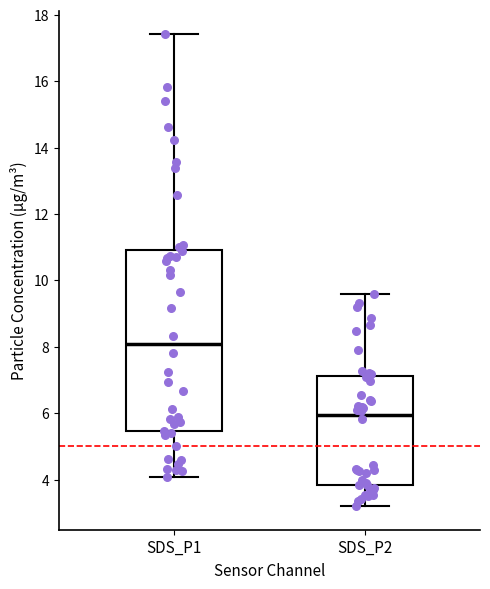

Reading left to right, transcribe this box plot: for each box, give where its median line is, the range the box spans, and where its two whiskers end, as read against the y-axis. The values are not printed on the chart, so give them approximately, as read against the axis.

SDS_P1: median 8.0, box 5.4 to 11.0, whiskers 4.0 to 17.4
SDS_P2: median 6.0, box 3.8 to 7.2, whiskers 3.2 to 9.6